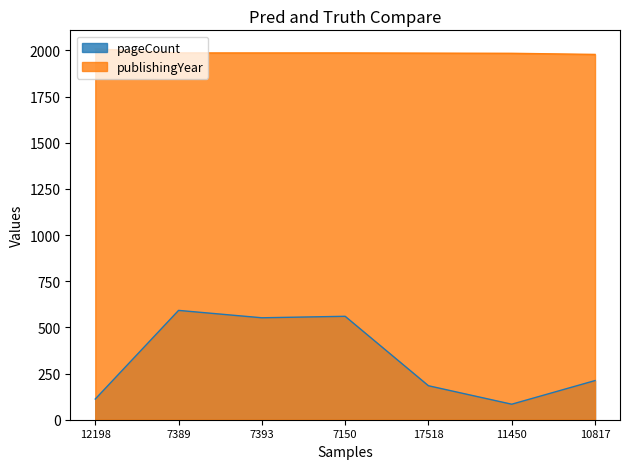

What is the total value across all series at 11450?

2068